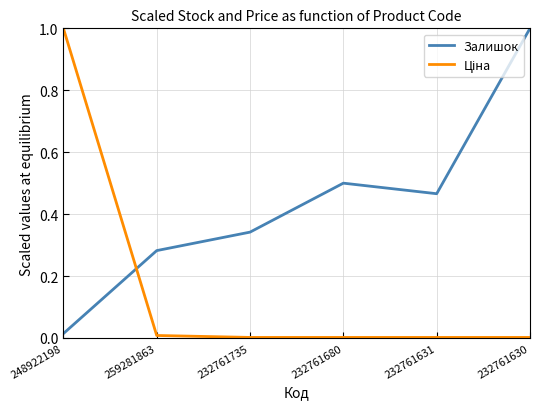

List the labels in order of Залишок value, smallest first.

248922198, 259281863, 232761735, 232761631, 232761680, 232761630